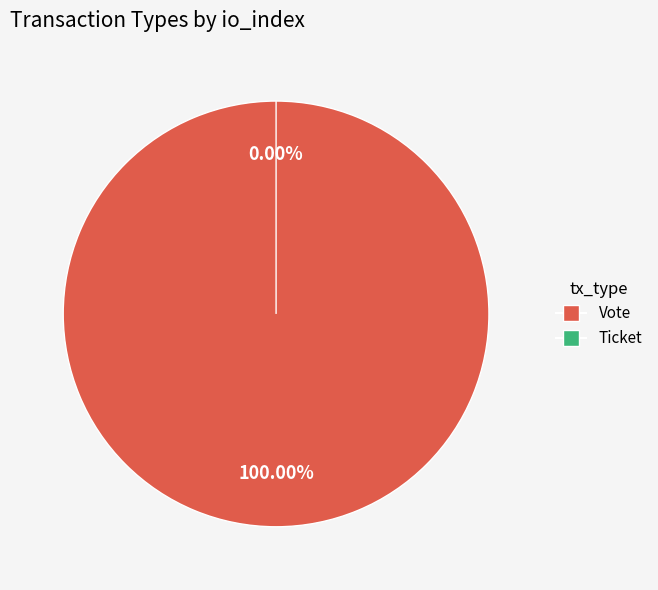

To the nearest percent, what is the average slice percentage?

50%